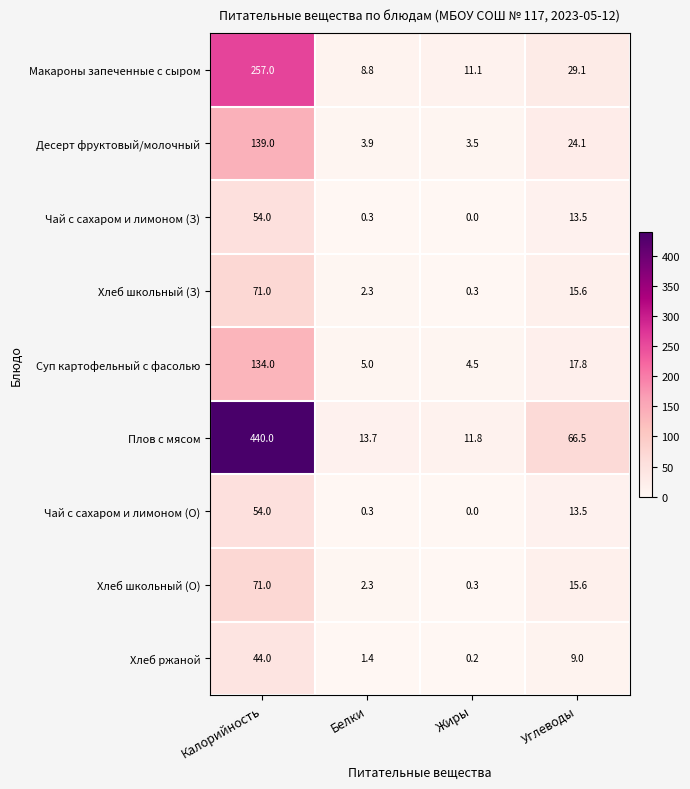

List the labels in order of Плов с мясом value, largest first.

Калорийность, Углеводы, Белки, Жиры